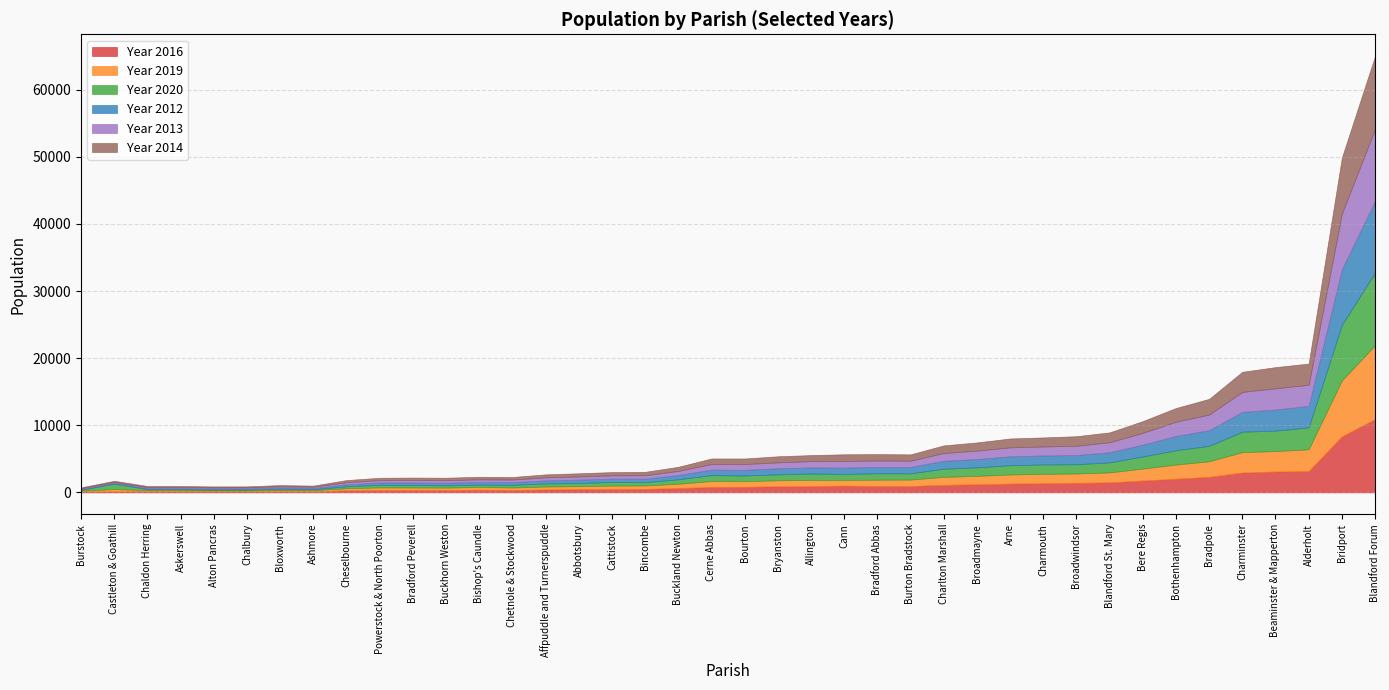

Count the number of categories in the chart.

40